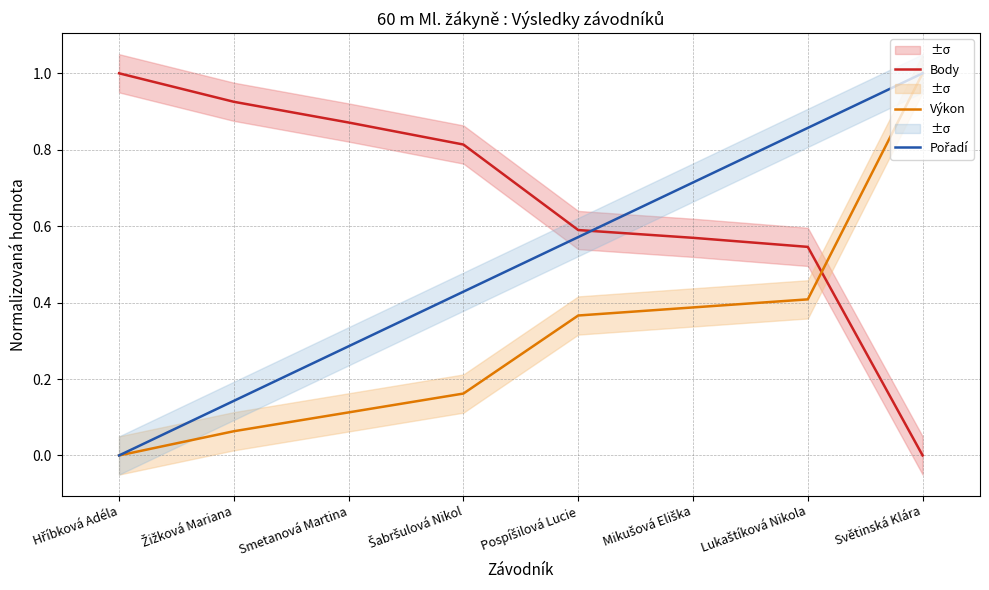

At which label is Pořadí closest to 0?

Hříbková Adéla